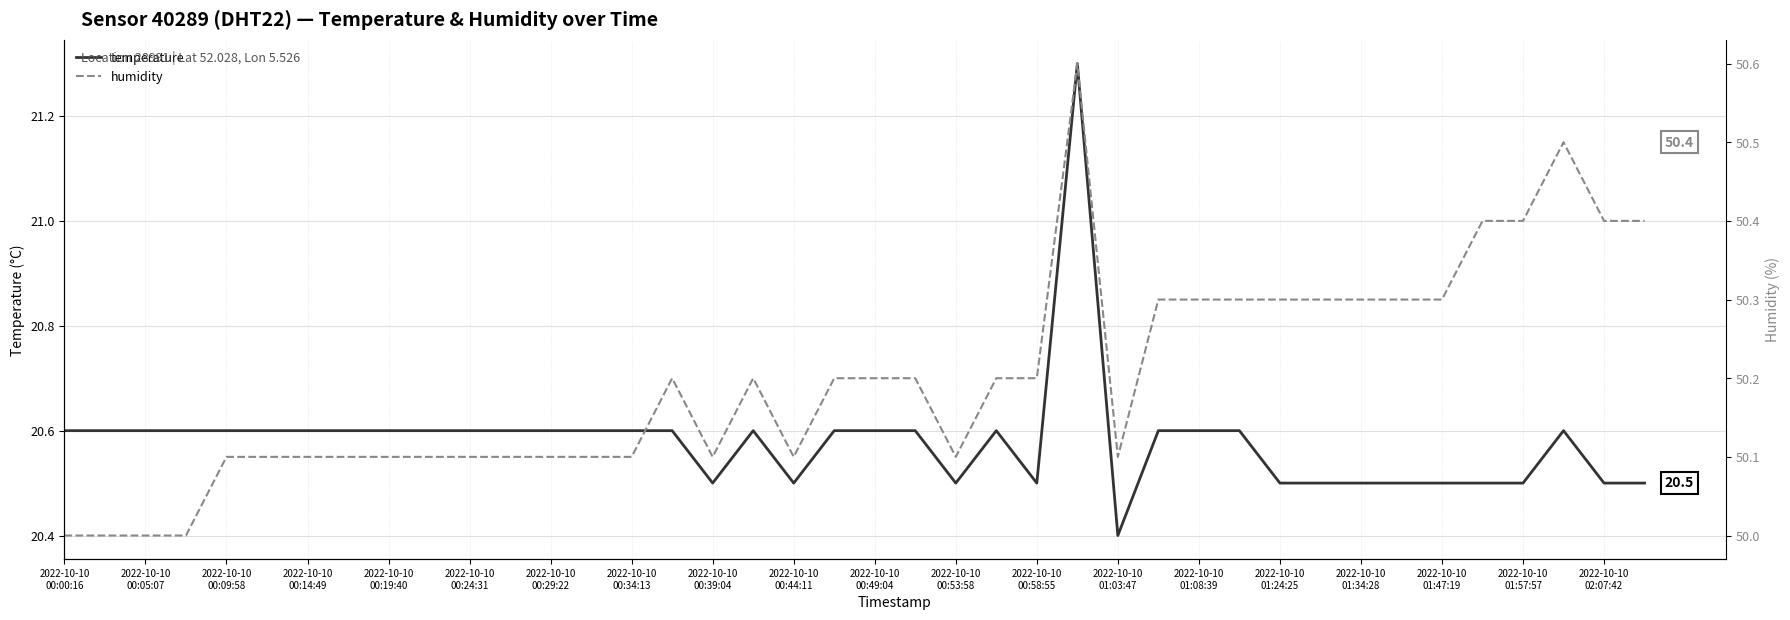

What is the lowest value of the temperature series?

20.4